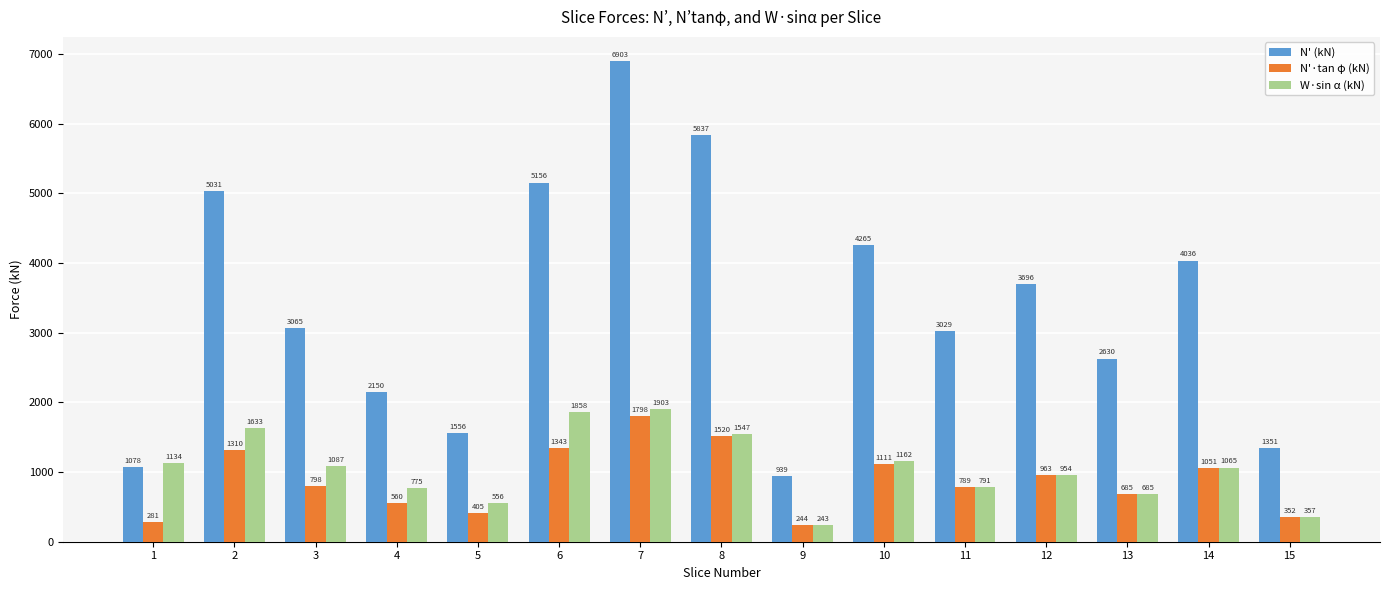

List the labels in order of N' (kN) value, largest first.

7, 8, 6, 2, 10, 14, 12, 3, 11, 13, 4, 5, 15, 1, 9